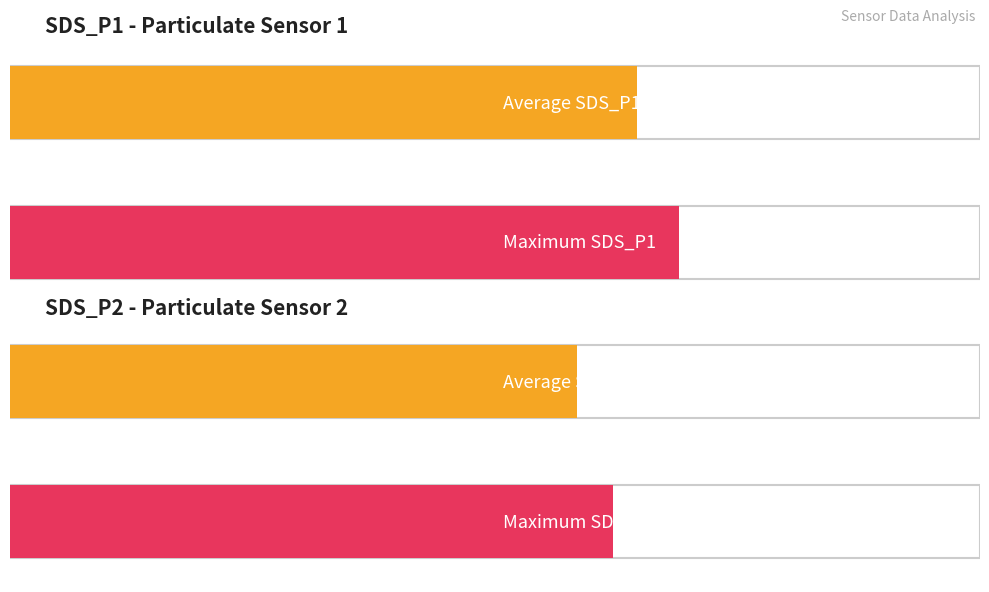

Which series has the largest range (max minus min)?

SDS_P1